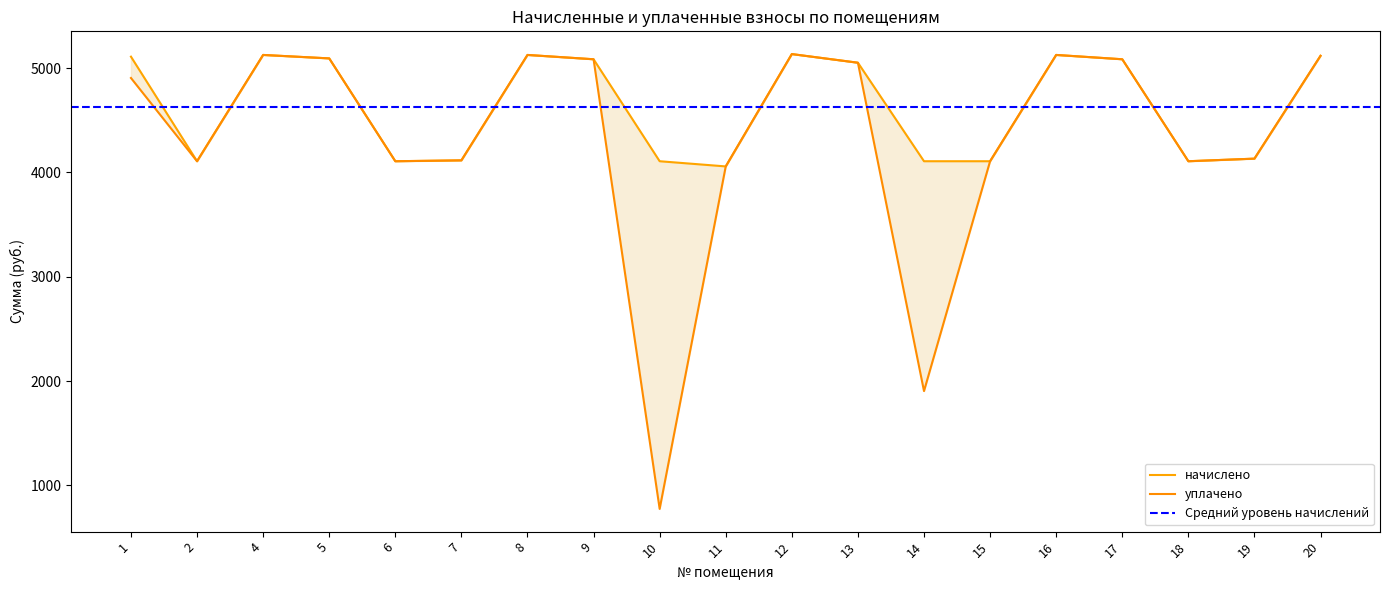

What is the average value of the уплачено series?

4329.2